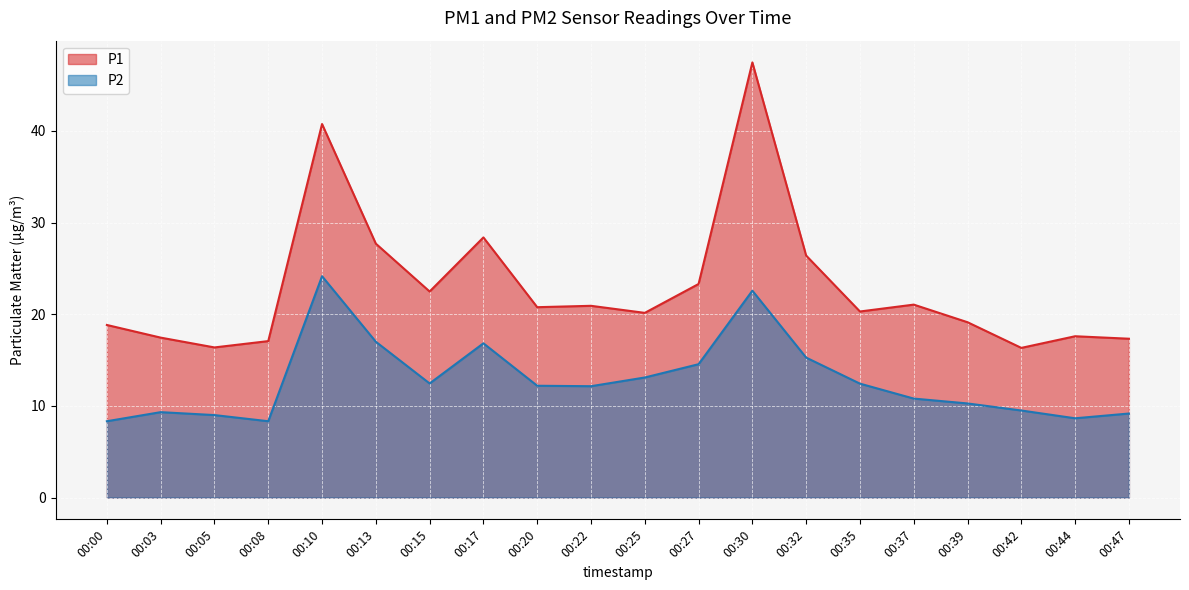

What is the value of the P1 point at the 5th from the left?

40.8